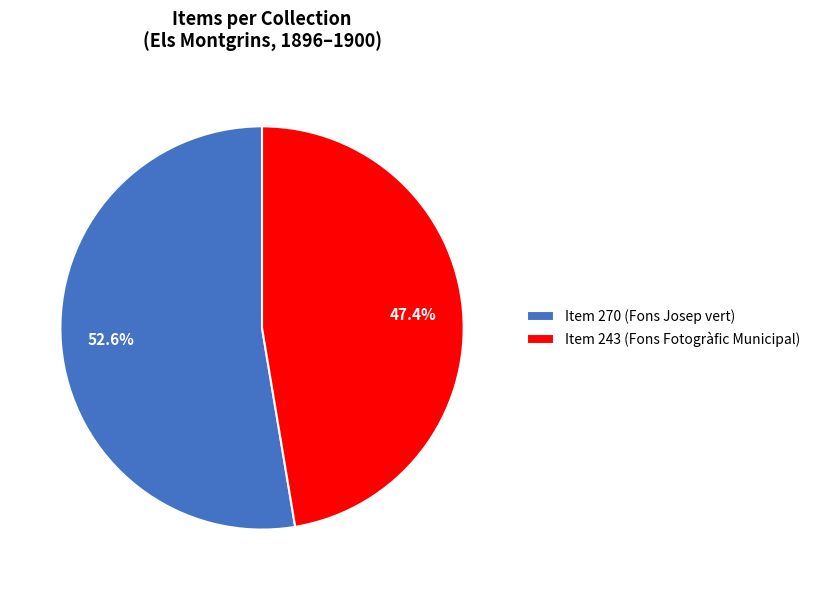

True or false: Item 243 (Fons Fotogràfic Municipal) accounts for 62% of the total.

False